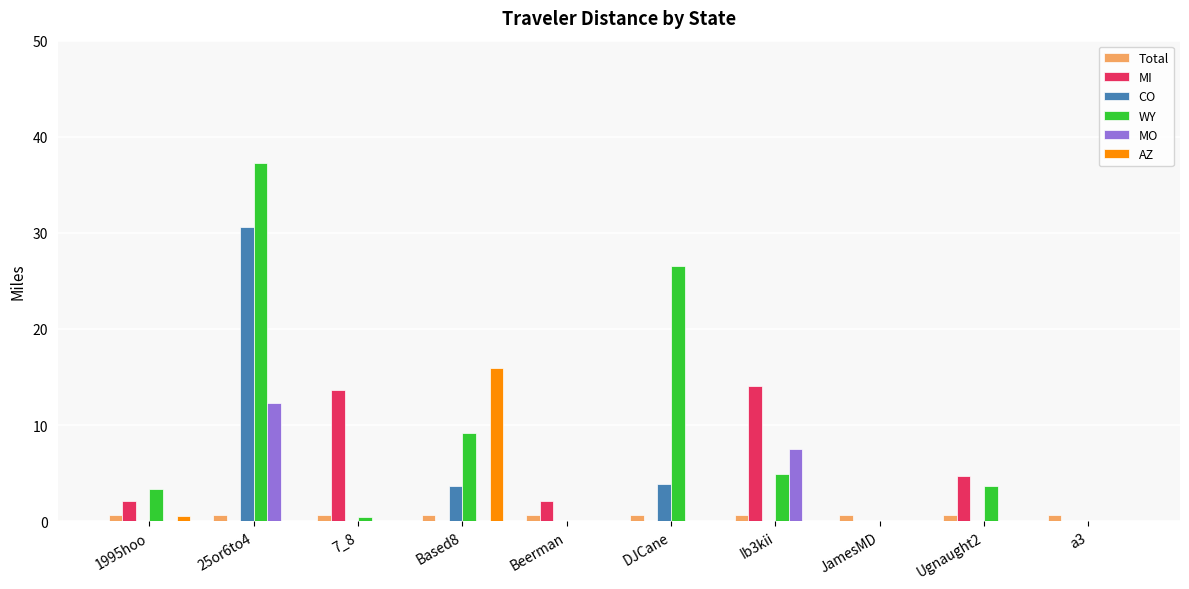

Which series changed the most between Ib3kii and JamesMD?

MI